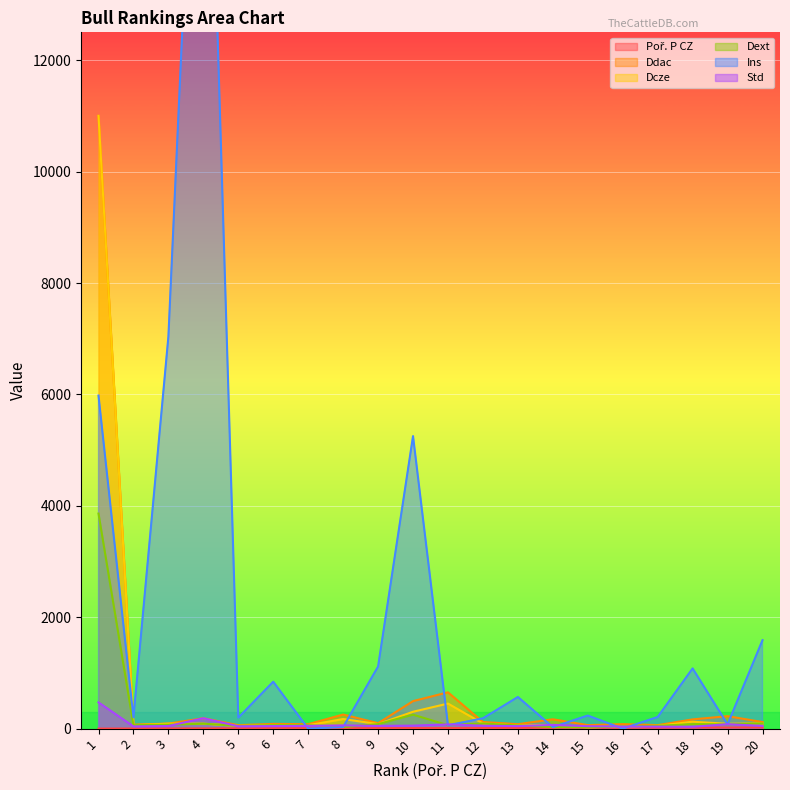

Which series has the widest spread of values?

Ins